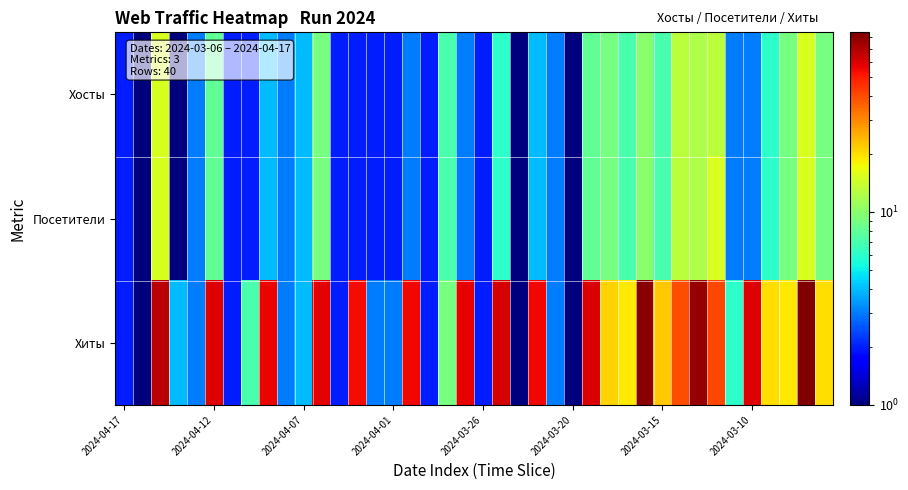

Reading left to right, what are all the values shown in this chart?

Хосты: 2	1	15	1	3	8	2	2	4	3	4	9	2	2	2	2	3	2	7	3	2	6	1	4	3	1	8	9	7	10	7	13	12	13	3	3	6	9	15	9
Посетители: 2	1	15	1	3	8	2	2	4	3	4	9	2	2	2	2	3	2	7	3	2	6	1	4	3	1	8	9	7	10	7	13	12	15	3	3	6	9	15	9
Хиты: 2	1	67	4	3	59	2	7	56	3	4	58	2	54	3	3	55	2	9	57	2	61	1	55	3	1	60	21	19	81	22	39	77	41	6	59	20	19	85	20